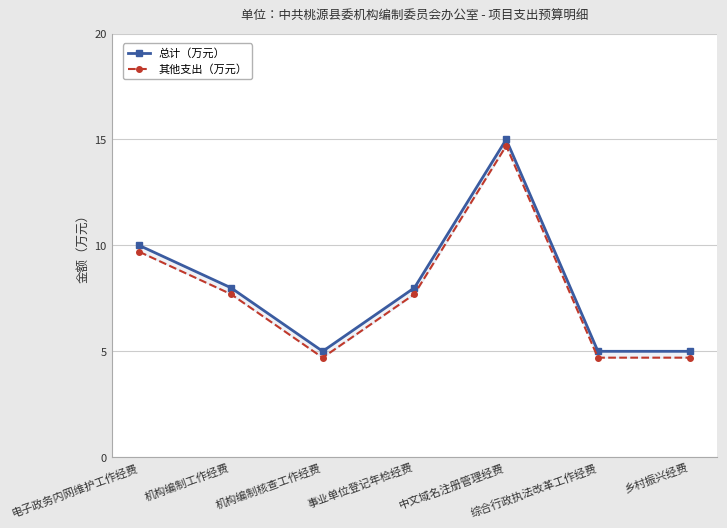

Which series has the largest range (max minus min)?

总计（万元）